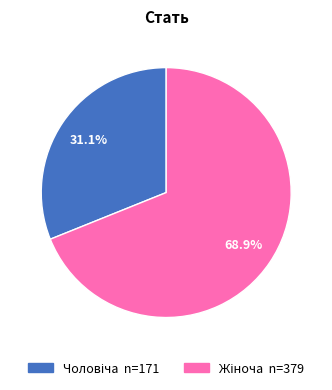

To the nearest percent, what is the average slice percentage?

50%